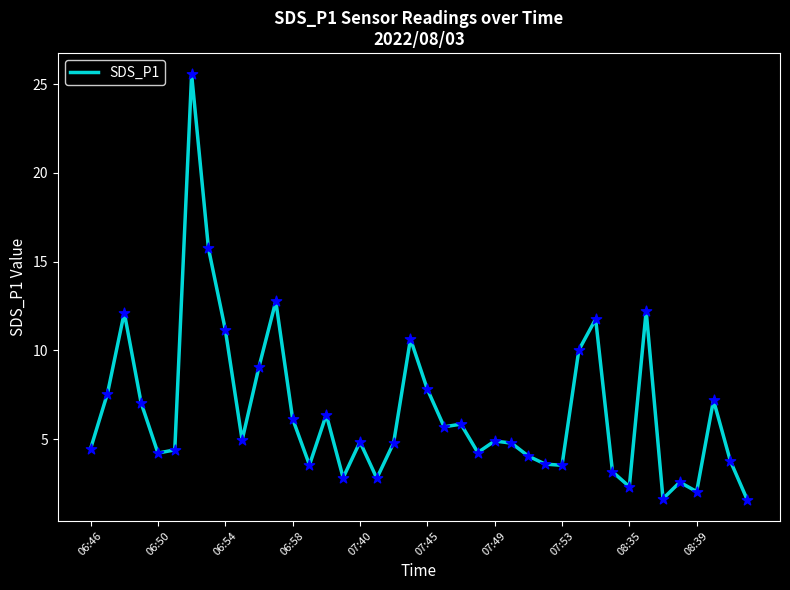

What is the smallest value displayed?

1.6